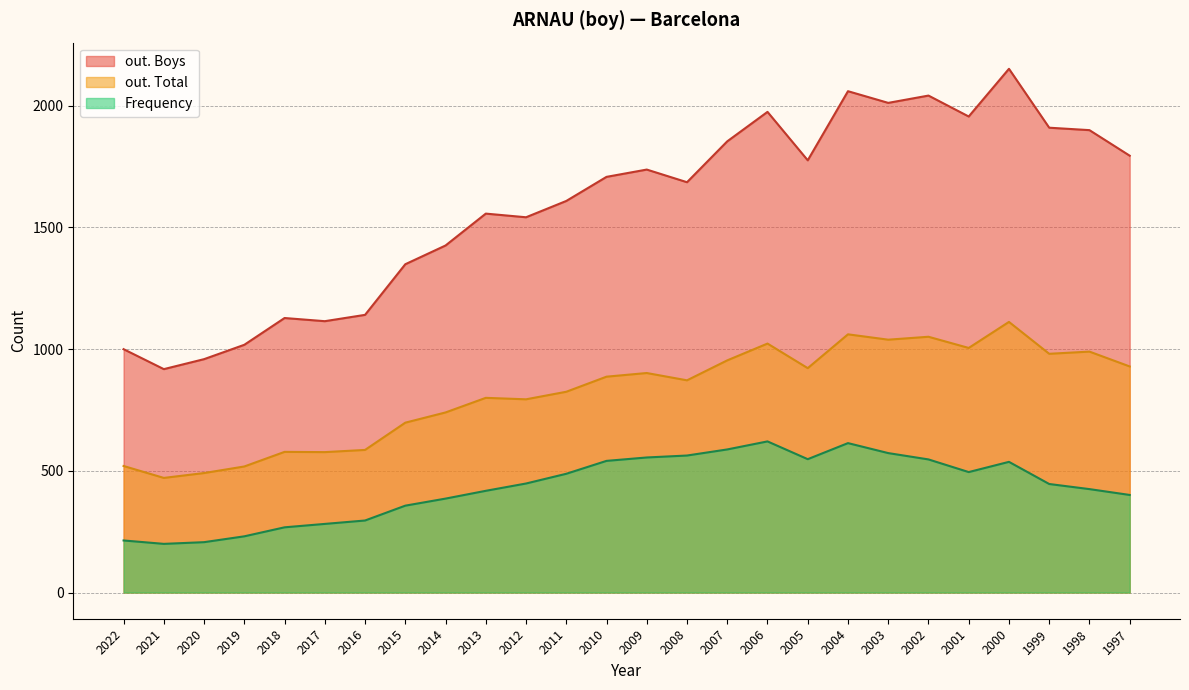

True or false: out. Boys and out. Total intersect in this chart.

False